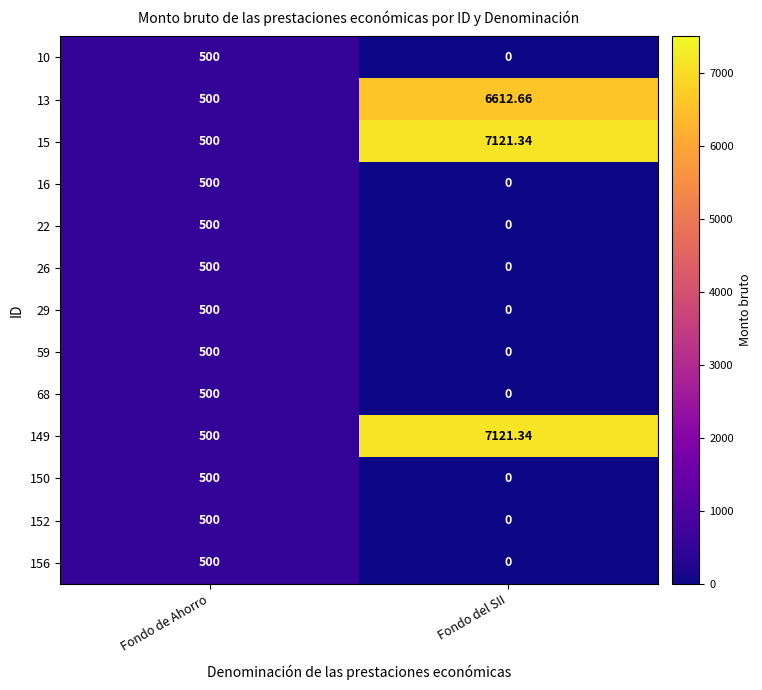

At which category is the sum across all series the highest?

Fondo del SII